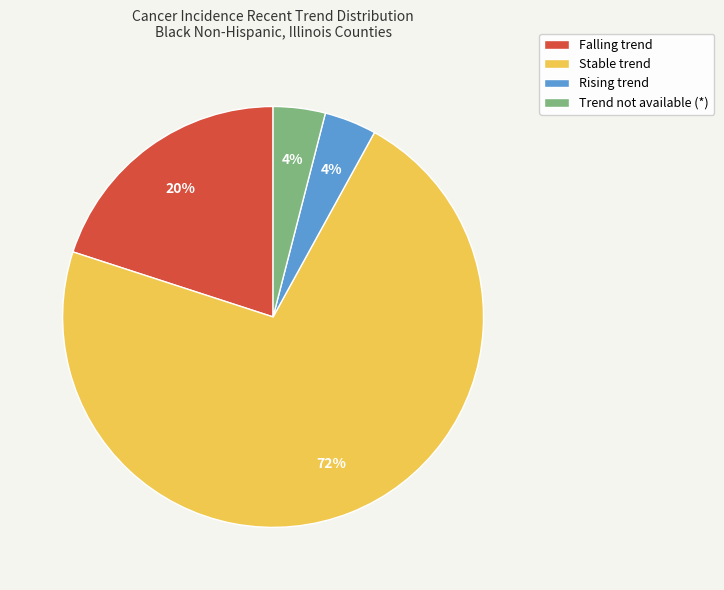

Count the number of slices in the pie.

4